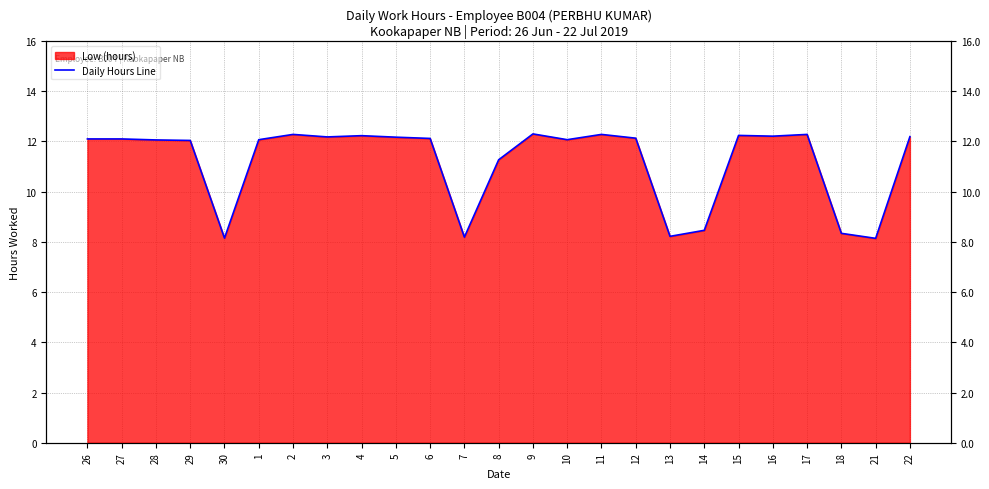

What is the sum of the values at 26 and 15?

24.3